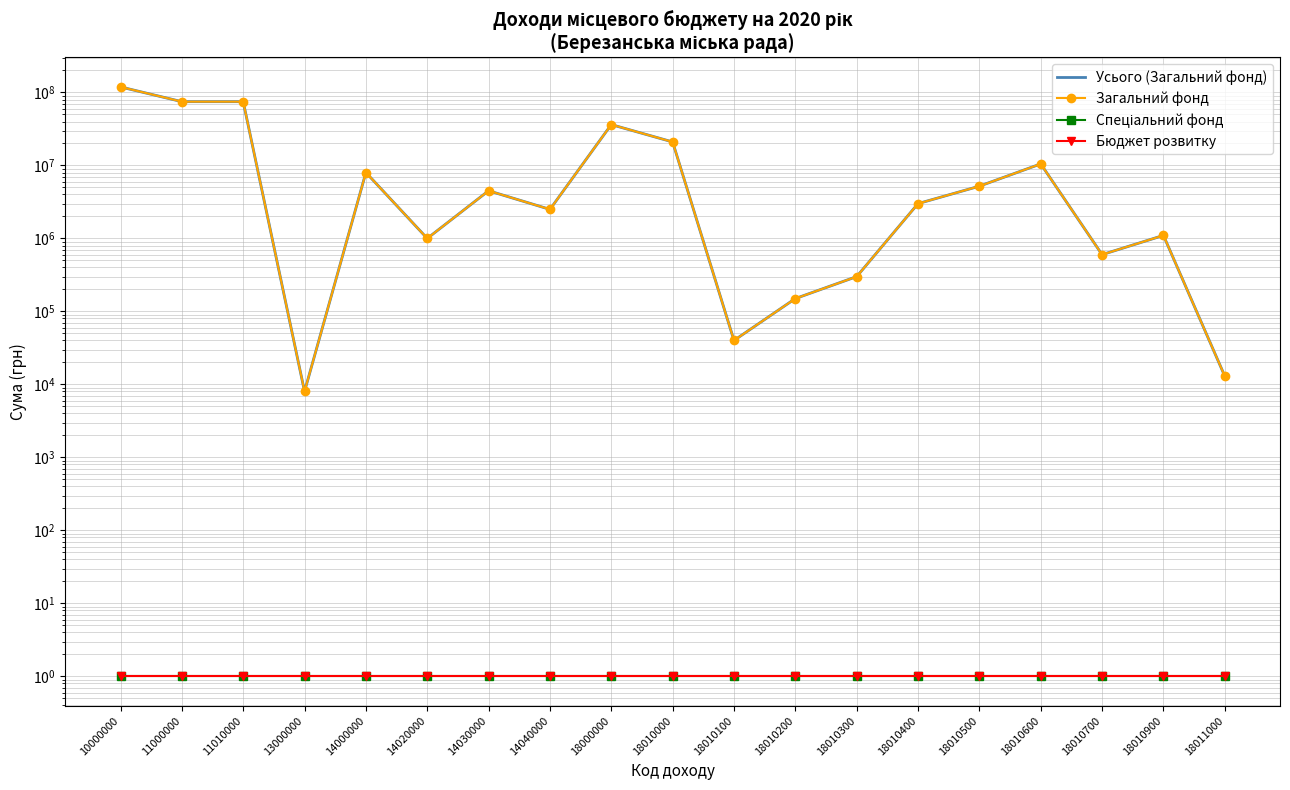

What is the spread (max minus min) of values at 18010700?

599999